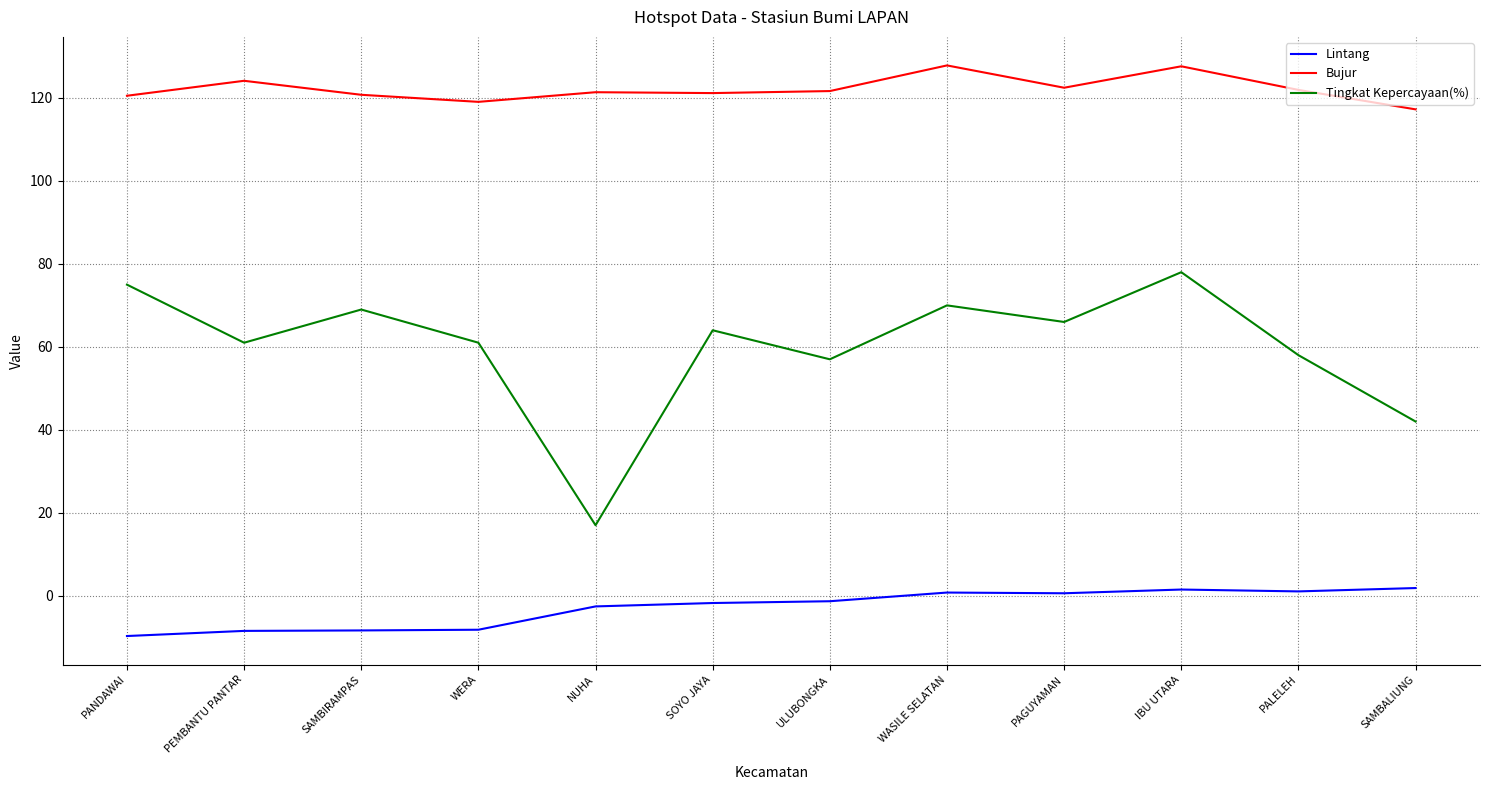

What is the spread (max minus min) of values at ULUBONGKA?

123.0